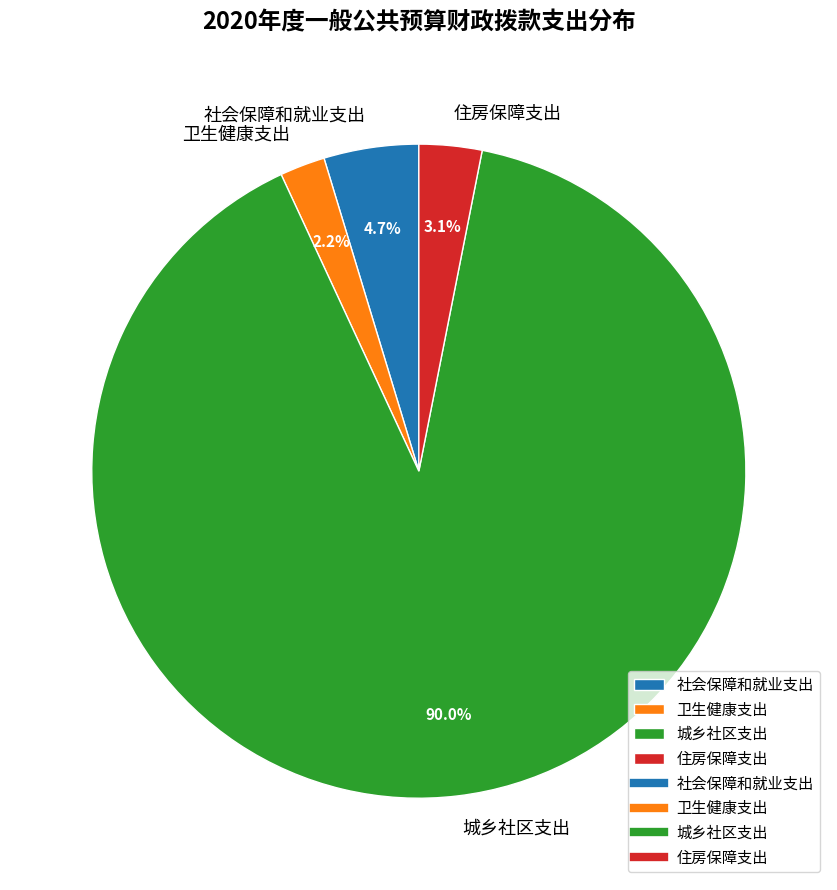

Rank the categories by value from lowest to highest.

卫生健康支出, 住房保障支出, 社会保障和就业支出, 城乡社区支出